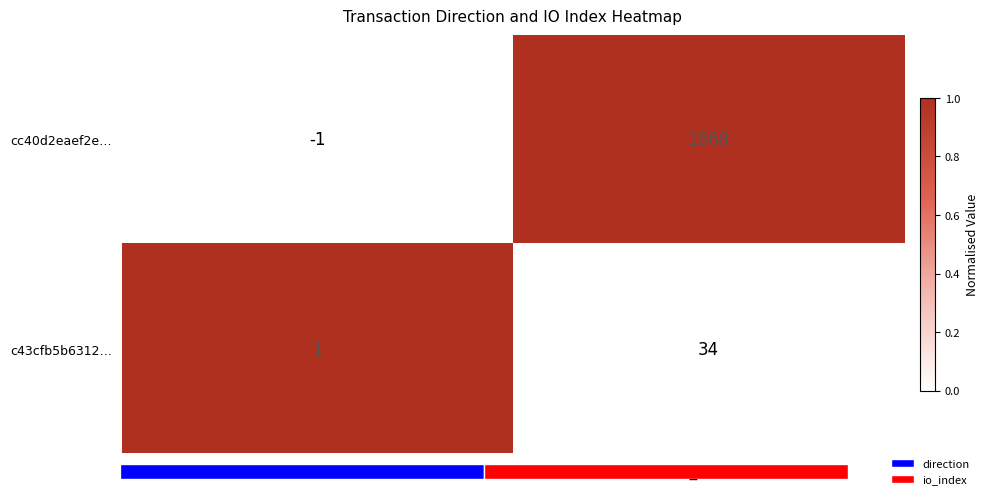

Which series has the widest spread of values?

cc40d2eaef2e…